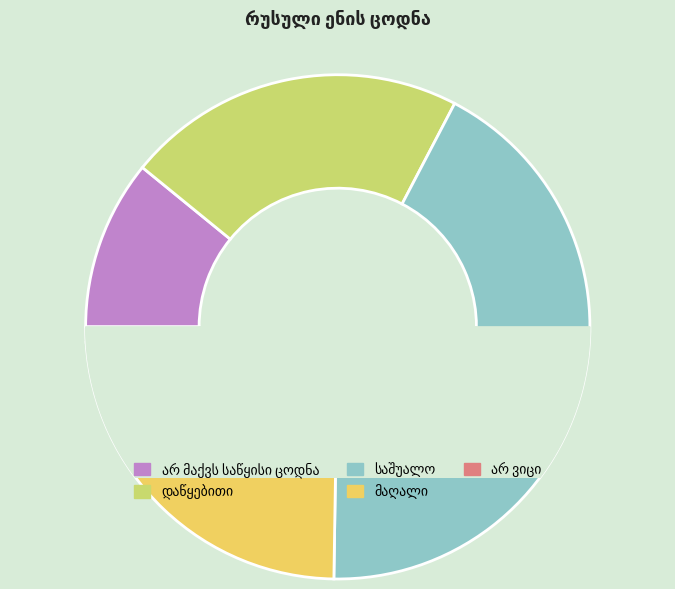

Rank the categories by value from lowest to highest.

არ ვიცი, არ მაქვს საწყისი ცოდნა, დაწყებითი, მაღალი, საშუალო